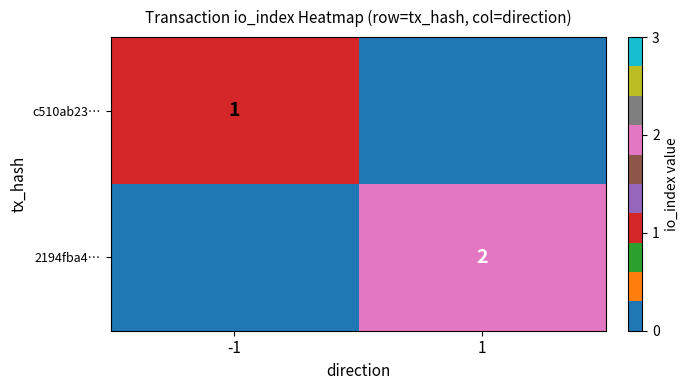

Which series has the widest spread of values?

2194fba4…